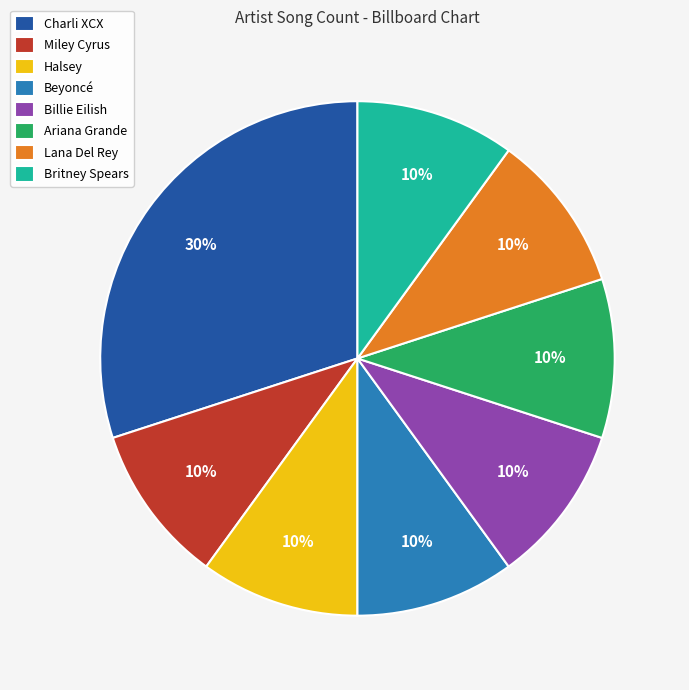

To the nearest percent, what percentage of the pie is Billie Eilish?

10%